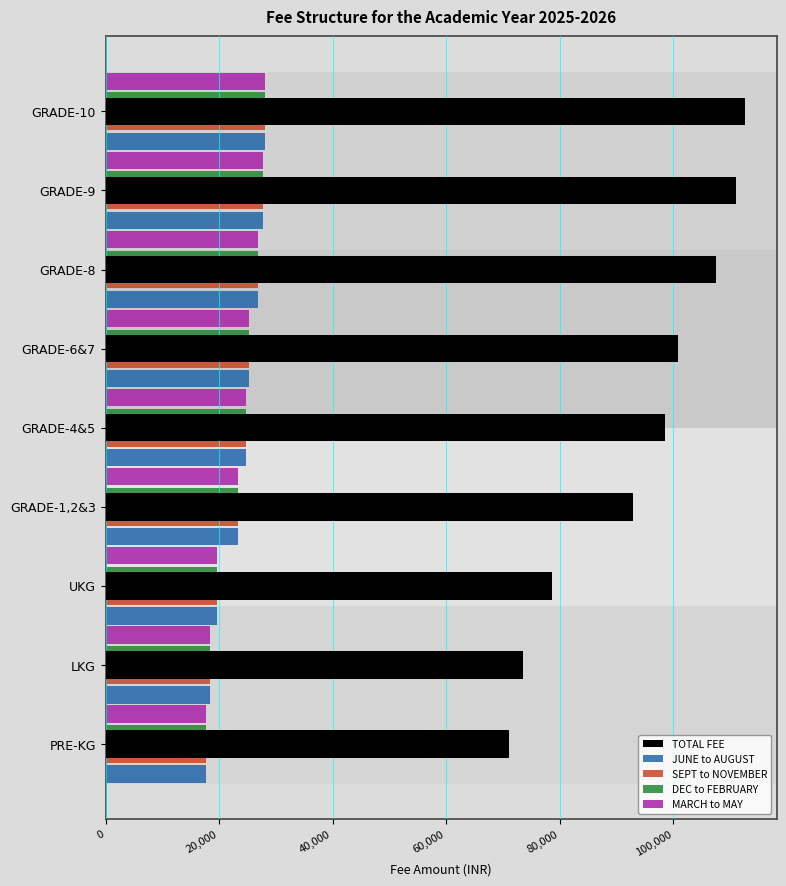

How many categories are shown in the chart?

9